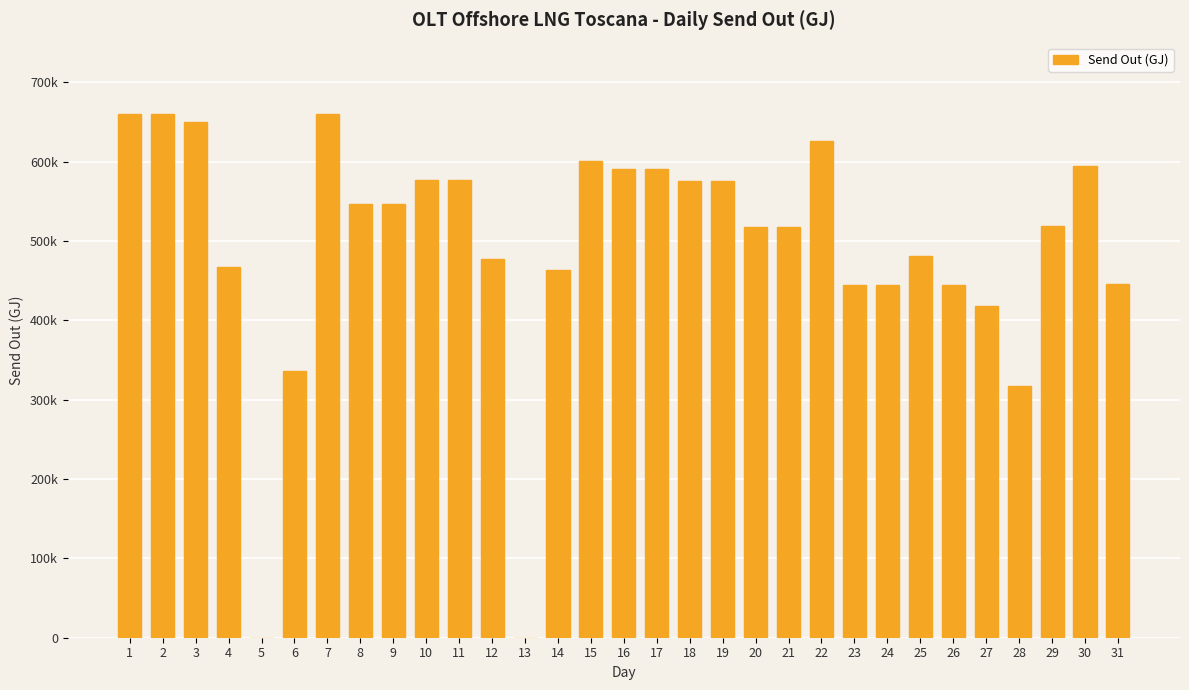

Is it true that the value at 18 is 951044.7?

False